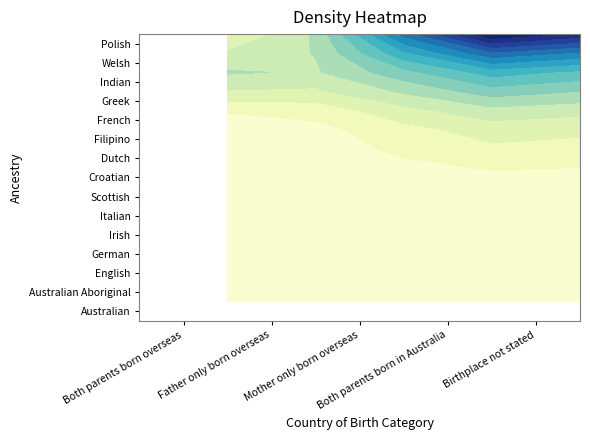

The Irish series shows -2 at Father only born overseas. True or false?

False